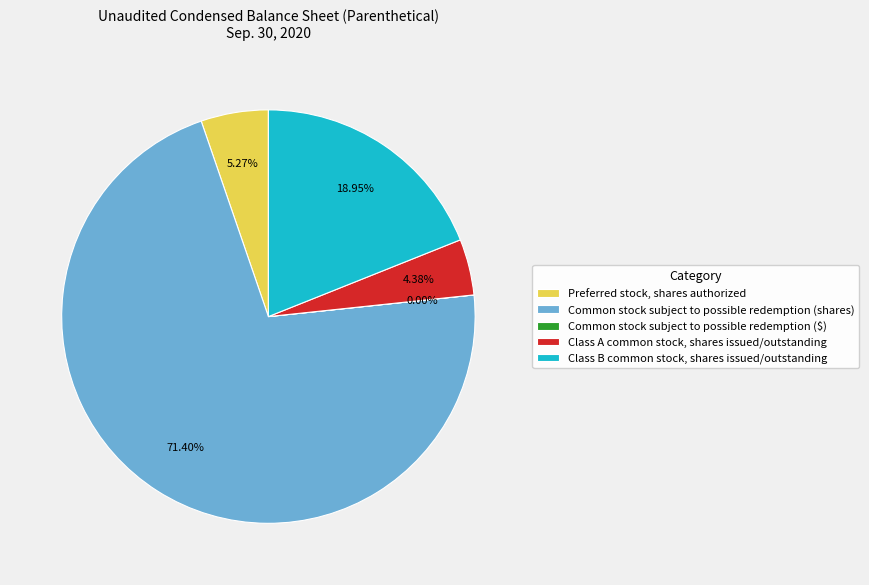

Do Class A common stock, shares issued/outstanding and Class B common stock, shares issued/outstanding together represent more than half of the pie?

No